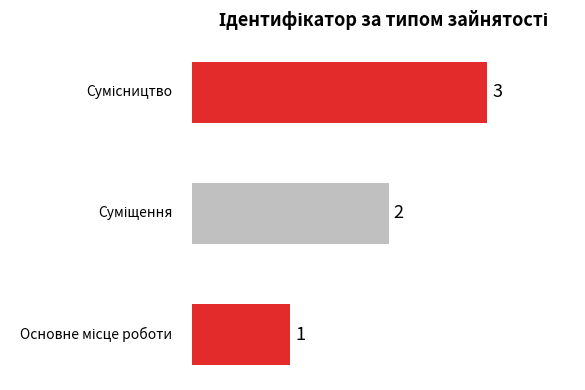

What is the maximum value shown in the chart?

3